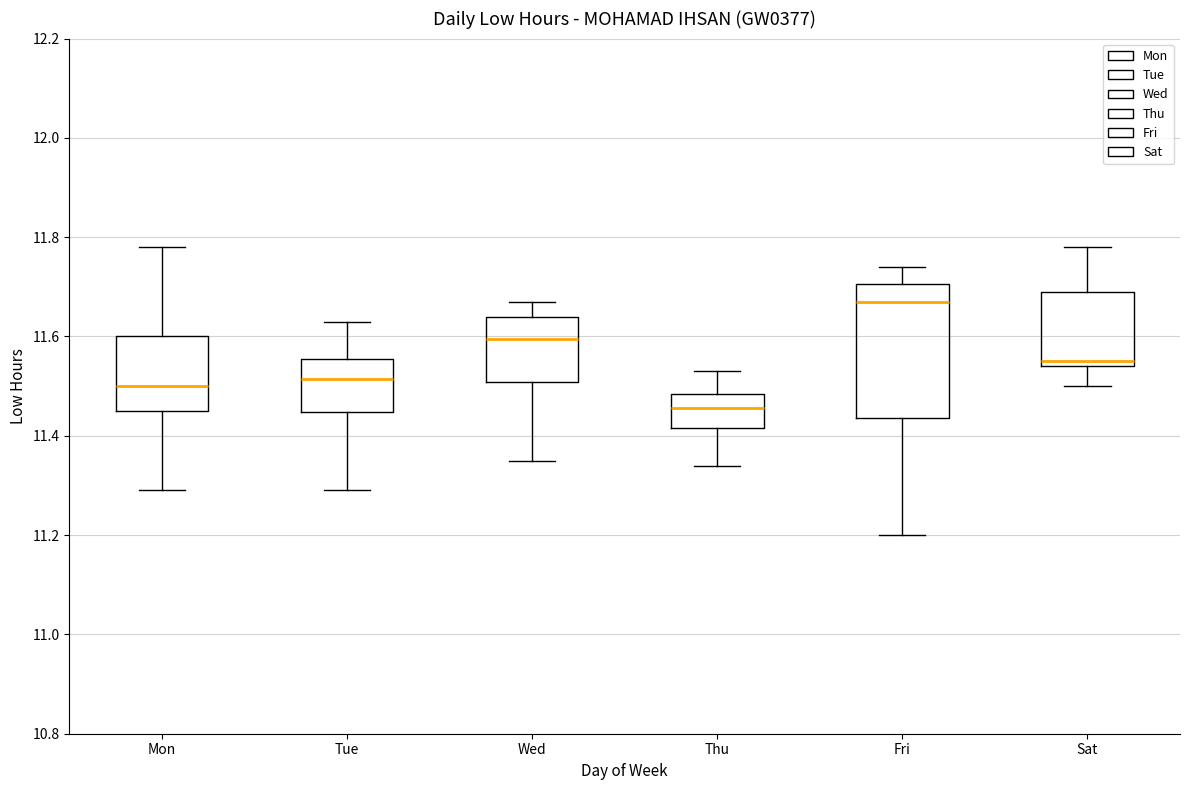

Which box is the tallest, from its lower edge to its upper edge?

Fri